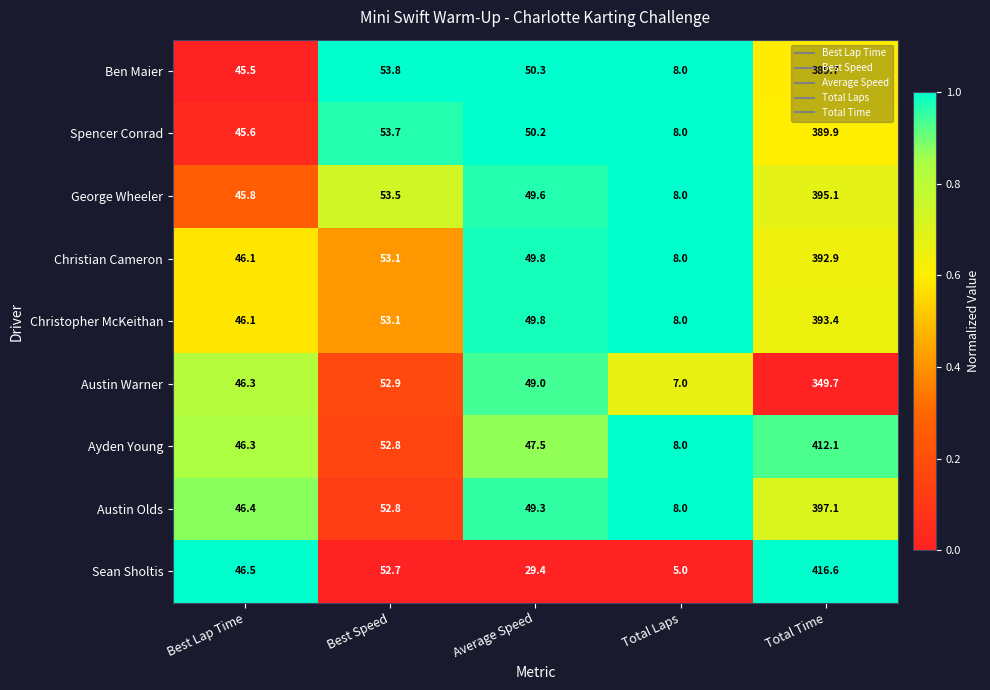

What is the difference between the George Wheeler values at Total Laps and Total Time?

387.1